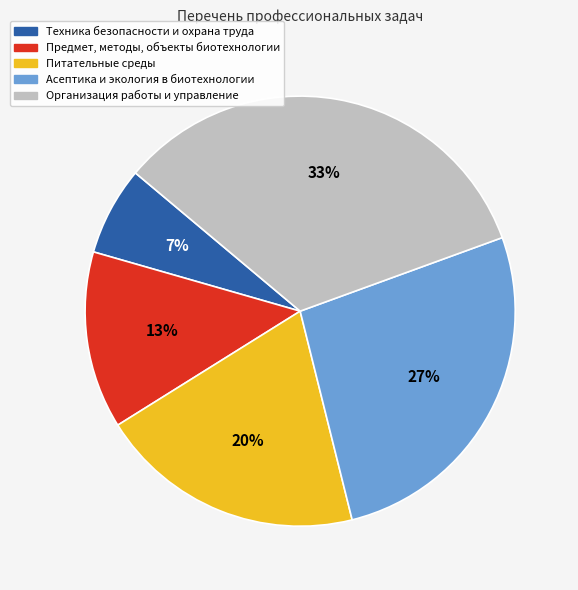

To the nearest percent, what is the difference between the Питательные среды and Асептика и экология в биотехнологии slice percentages?

7%